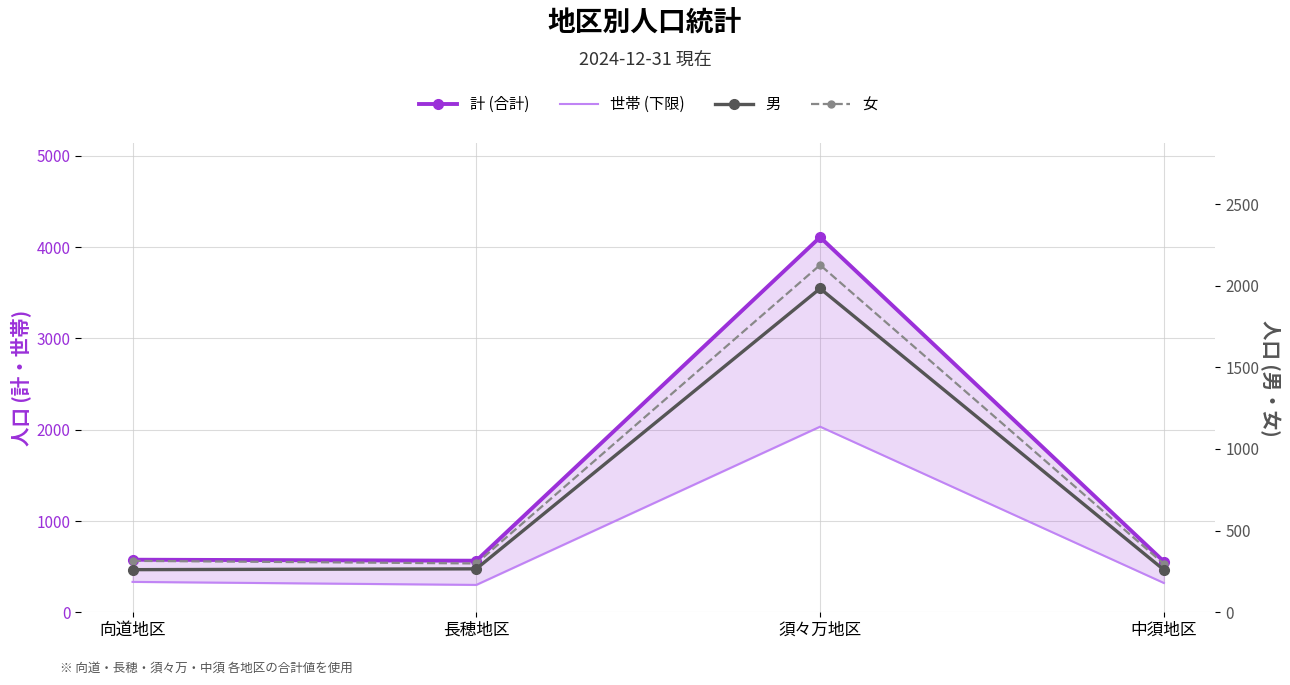

What are all the series names shown in the legend?

計 (合計), 世帯 (下限), 男, 女